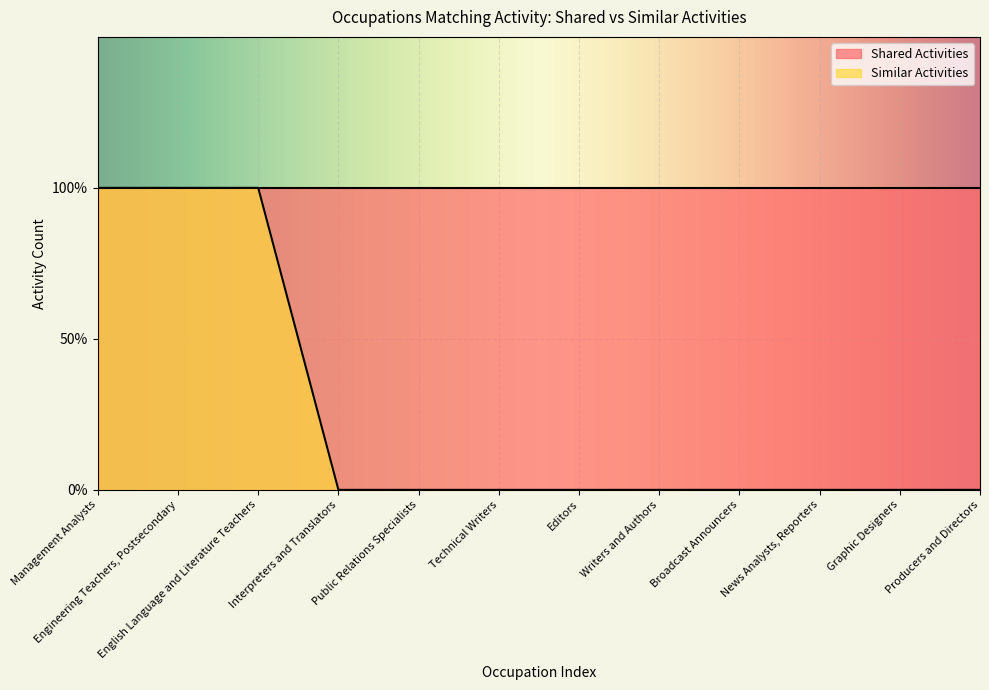

Where is the data nearest to the value 0?

Interpreters and Translators